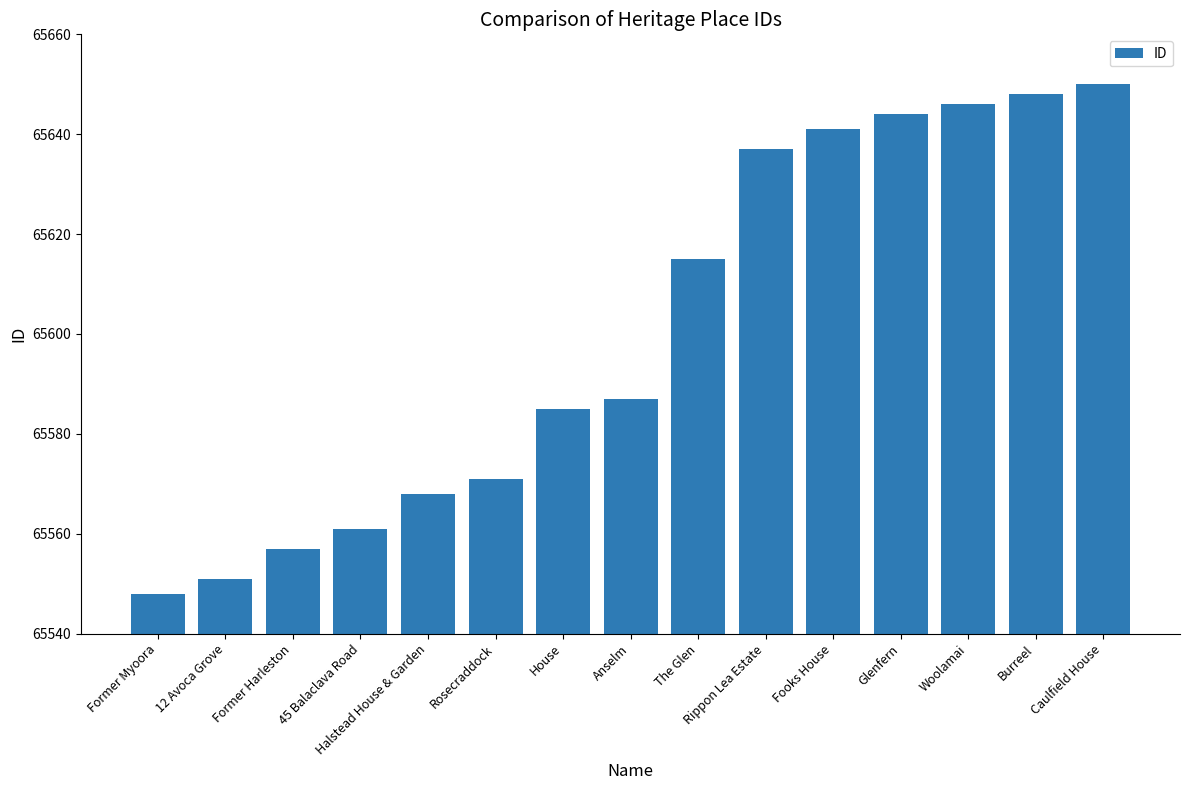

What position from the left is Woolamai?

13